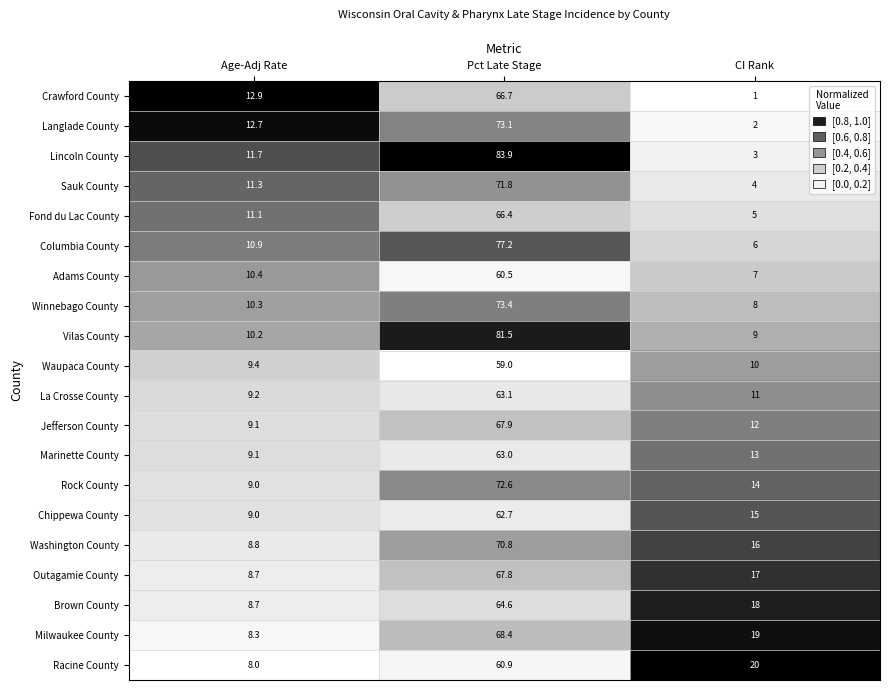

Which label corresponds to the smallest value in the chart?

CI Rank